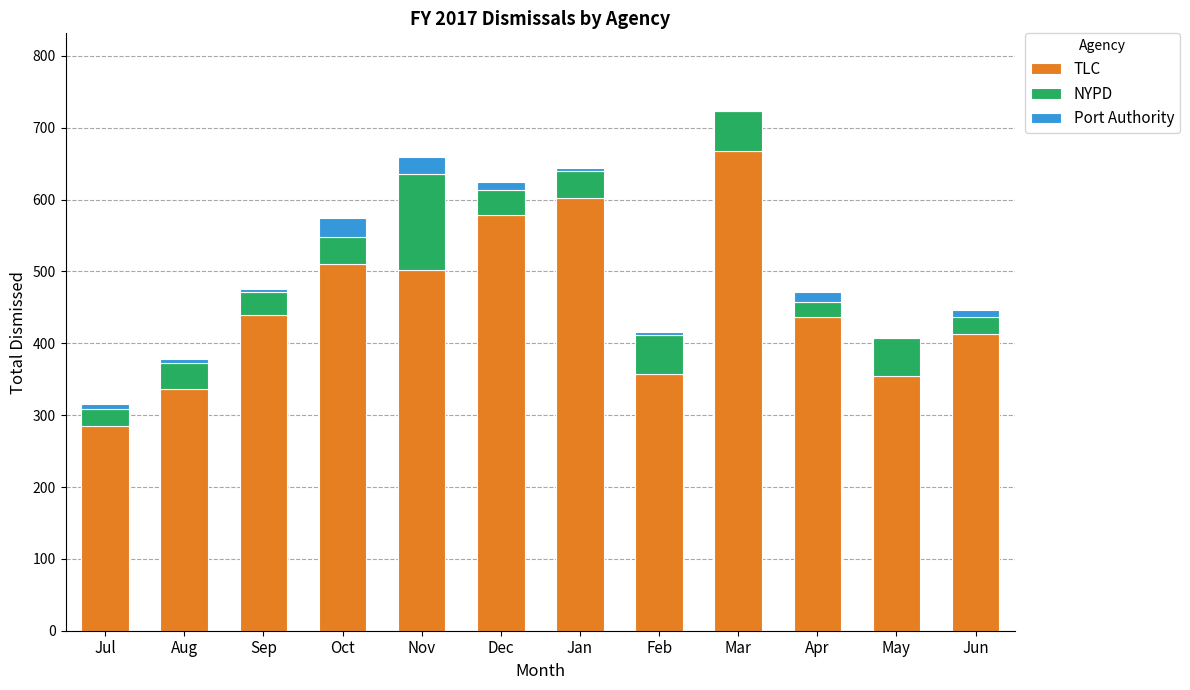

Does the chart contain stacked bars?

Yes